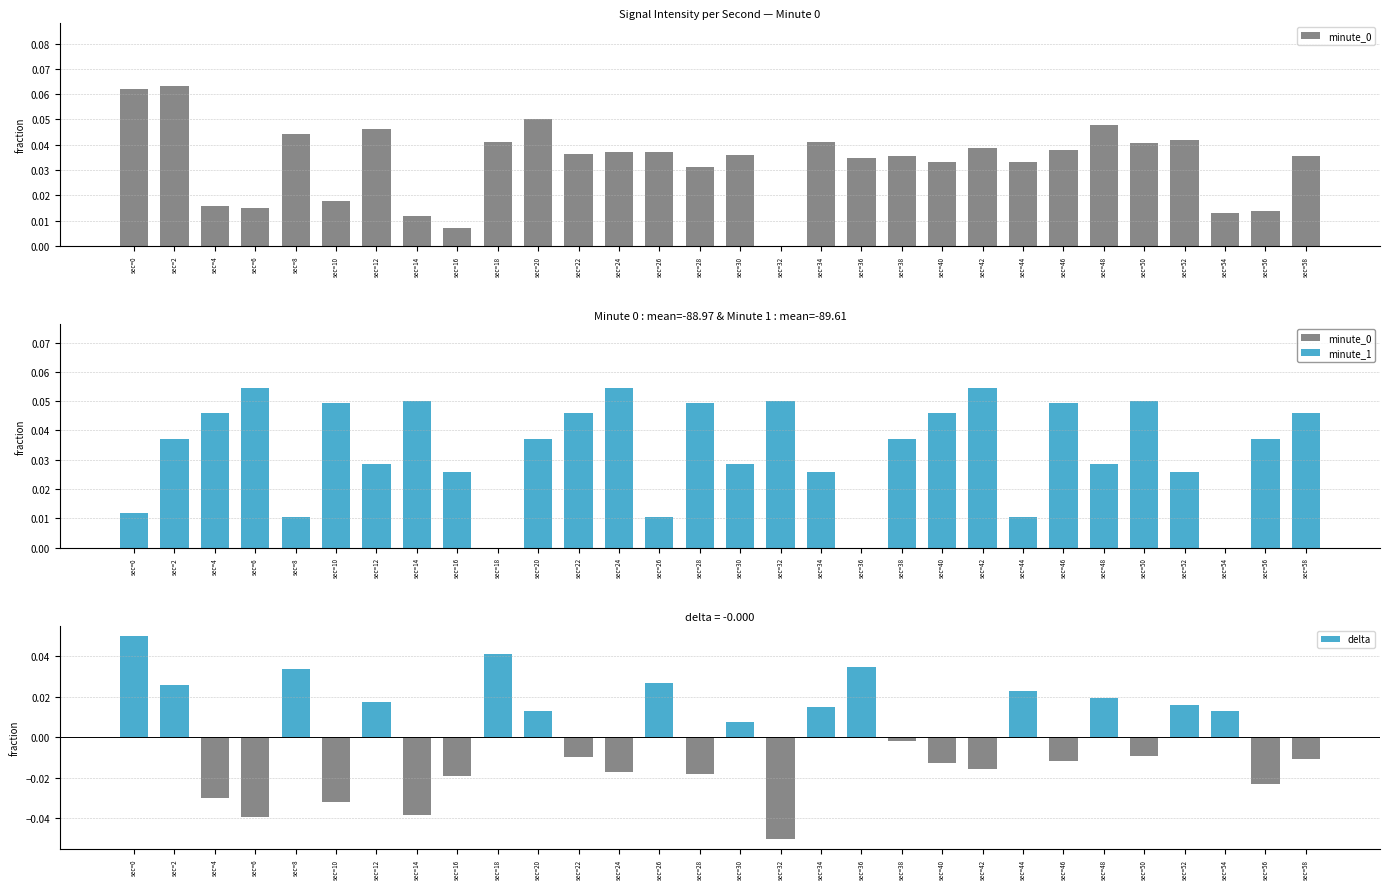

Reading left to right, what are all the values shown in this chart?

minute_0: sec=0=0.1	sec=2=0.1	sec=4=0.0	sec=6=0.0	sec=8=0.0	sec=10=0.0	sec=12=0.0	sec=14=0.0	sec=16=0.0	sec=18=0.0	sec=20=0.1	sec=22=0.0	sec=24=0.0	sec=26=0.0	sec=28=0.0	sec=30=0.0	sec=32=0.0	sec=34=0.0	sec=36=0.0	sec=38=0.0	sec=40=0.0	sec=42=0.0	sec=44=0.0	sec=46=0.0	sec=48=0.0	sec=50=0.0	sec=52=0.0	sec=54=0.0	sec=56=0.0	sec=58=0.0
minute_1: sec=0=0.0	sec=2=0.0	sec=4=0.0	sec=6=0.1	sec=8=0.0	sec=10=0.0	sec=12=0.0	sec=14=0.1	sec=16=0.0	sec=18=0.0	sec=20=0.0	sec=22=0.0	sec=24=0.1	sec=26=0.0	sec=28=0.0	sec=30=0.0	sec=32=0.1	sec=34=0.0	sec=36=0.0	sec=38=0.0	sec=40=0.0	sec=42=0.1	sec=44=0.0	sec=46=0.0	sec=48=0.0	sec=50=0.1	sec=52=0.0	sec=54=0.0	sec=56=0.0	sec=58=0.0
delta: sec=0=0.1	sec=2=0.0	sec=4=-0.0	sec=6=-0.0	sec=8=0.0	sec=10=-0.0	sec=12=0.0	sec=14=-0.0	sec=16=-0.0	sec=18=0.0	sec=20=0.0	sec=22=-0.0	sec=24=-0.0	sec=26=0.0	sec=28=-0.0	sec=30=0.0	sec=32=-0.1	sec=34=0.0	sec=36=0.0	sec=38=-0.0	sec=40=-0.0	sec=42=-0.0	sec=44=0.0	sec=46=-0.0	sec=48=0.0	sec=50=-0.0	sec=52=0.0	sec=54=0.0	sec=56=-0.0	sec=58=-0.0